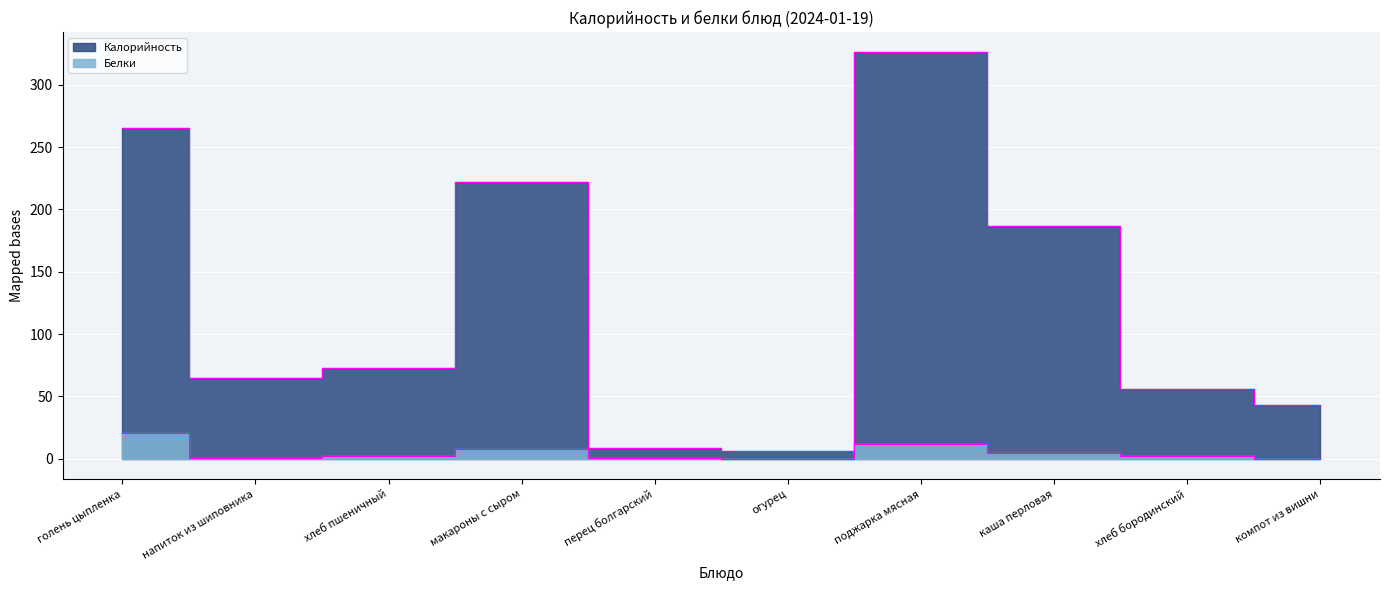

List the series in order of their peak value, lowest first.

Белки, Калорийность